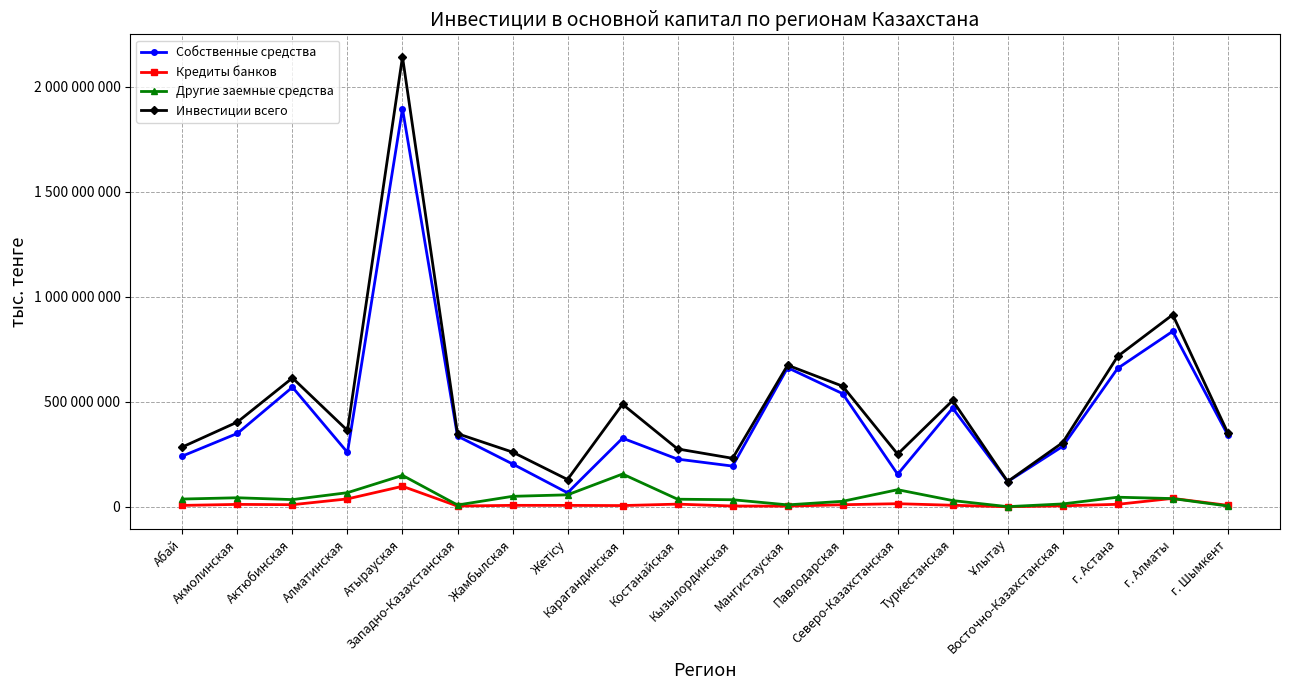

Is the value of Кредиты банков at Мангистауская greater than the value of Собственные средства at Карагандинская?

No